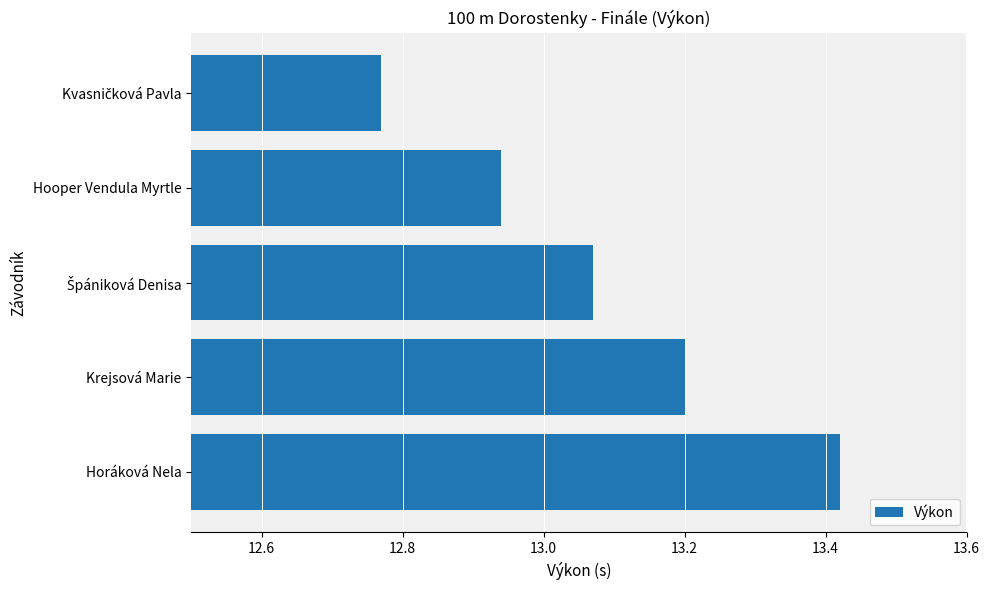

True or false: the data shows 13.2 at Krejsová Marie.

True